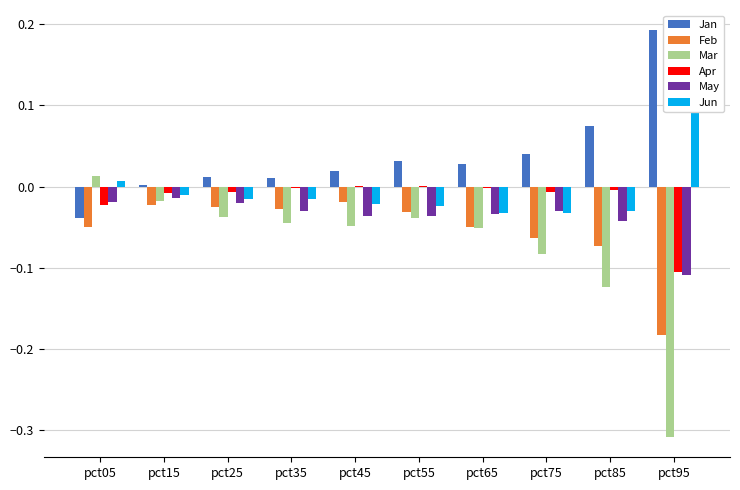

True or false: Jun has a value of -0.0 at pct75.

True